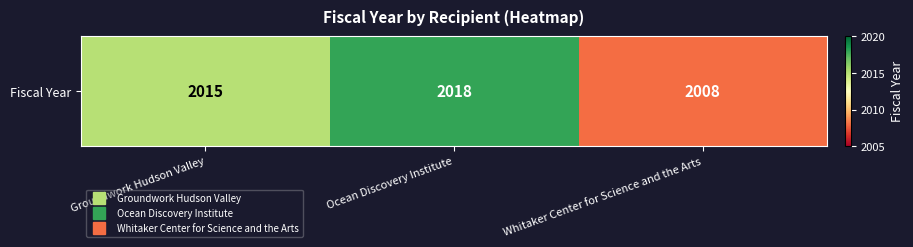

Rank the categories by value from lowest to highest.

Whitaker Center for Science and the Arts, Groundwork Hudson Valley, Ocean Discovery Institute